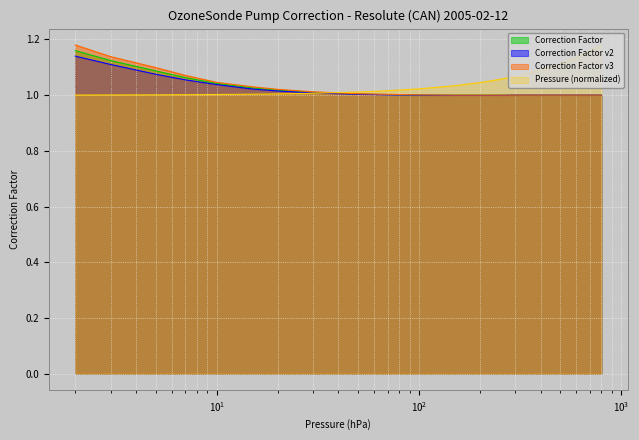

Is it true that Correction_v2 equals 1.0 at 30.0?

True